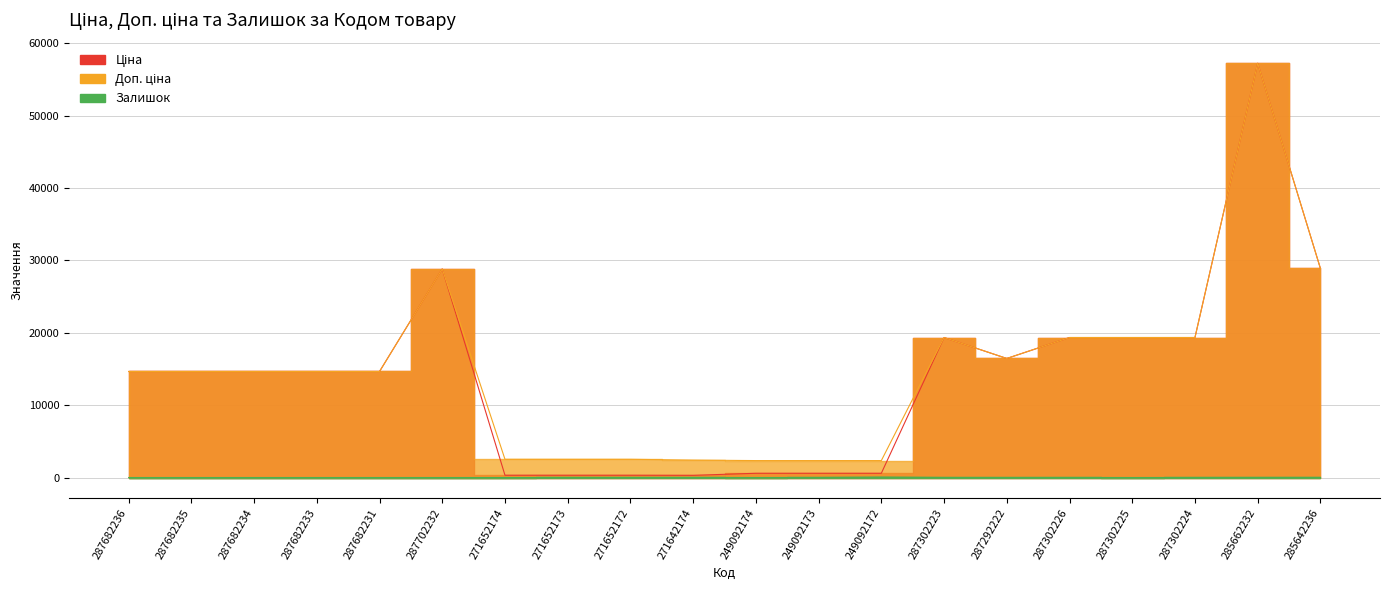

How many distinct data groups are displayed?

3